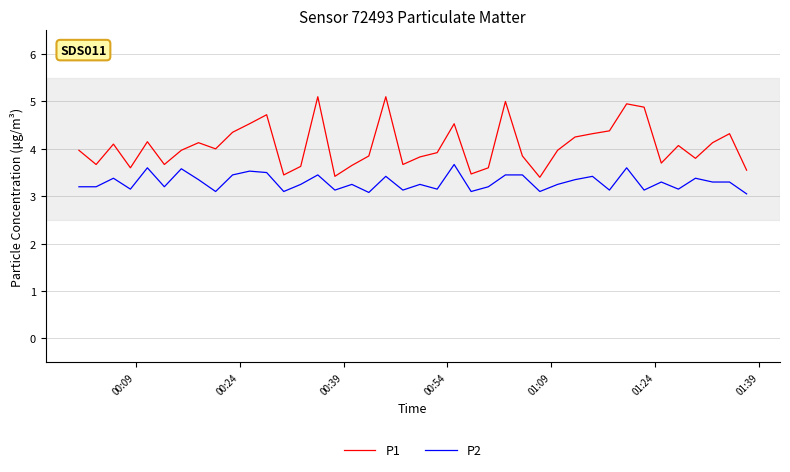

What is the difference between the maximum and minimum values in the P2 series?

0.6